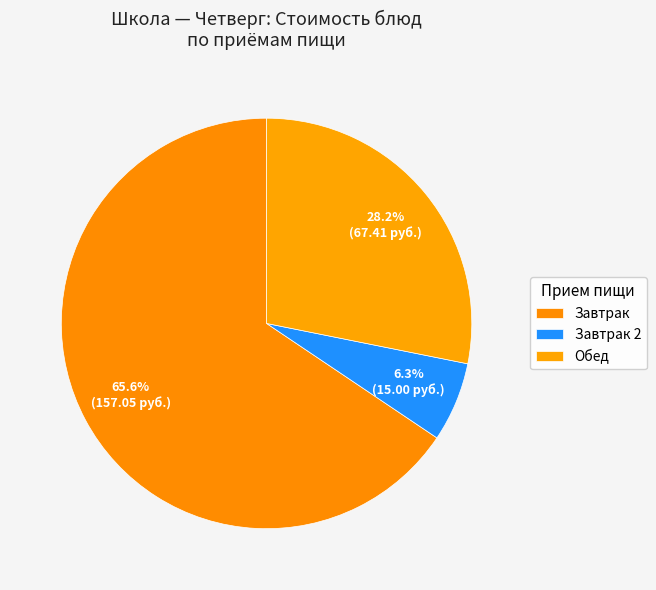

Which slice is the smallest?

Завтрак 2